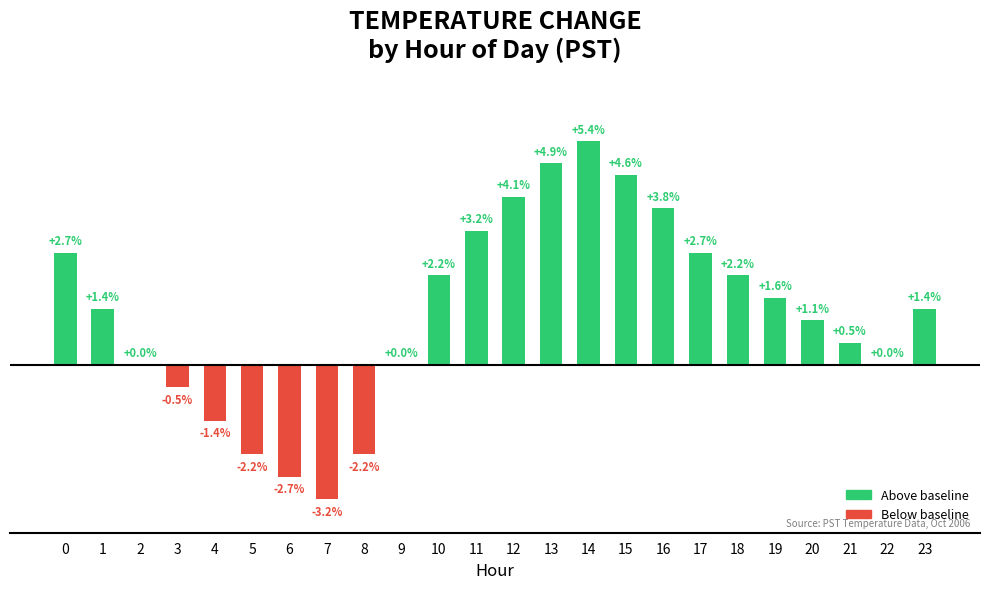

How many negative values are there?

6